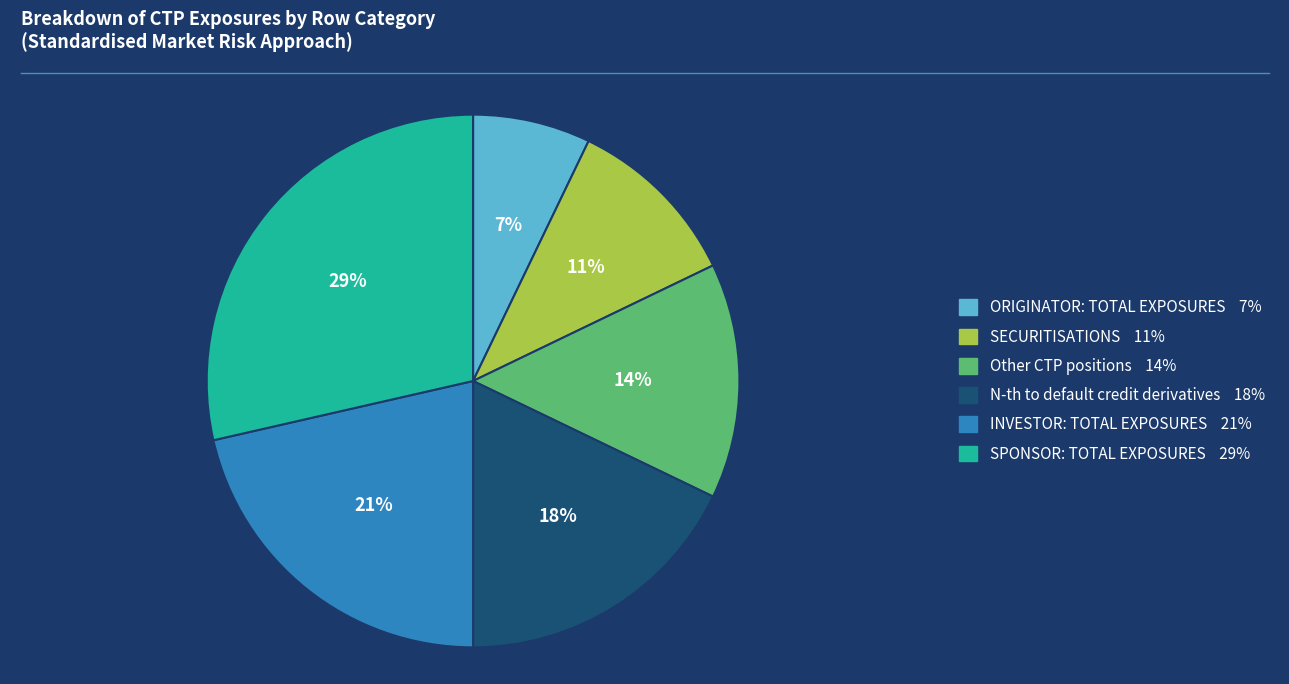

To the nearest percent, what is the average slice percentage?

17%